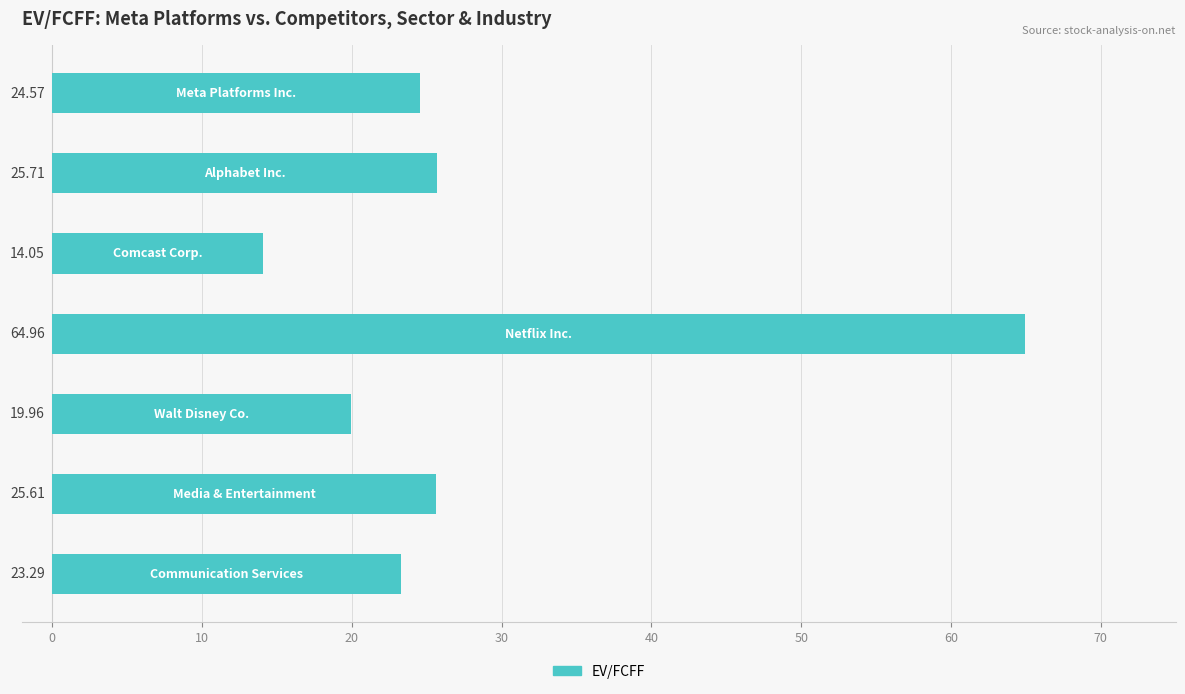

What is the sum of all values?

198.2